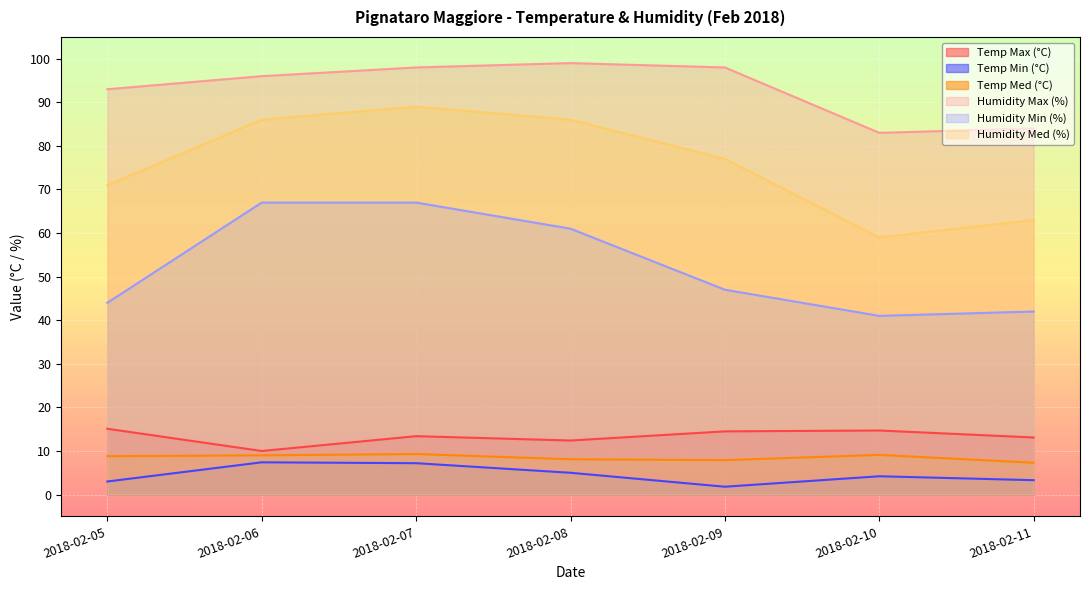

True or false: Humidity Max (%) and Humidity Min (%) intersect in this chart.

False